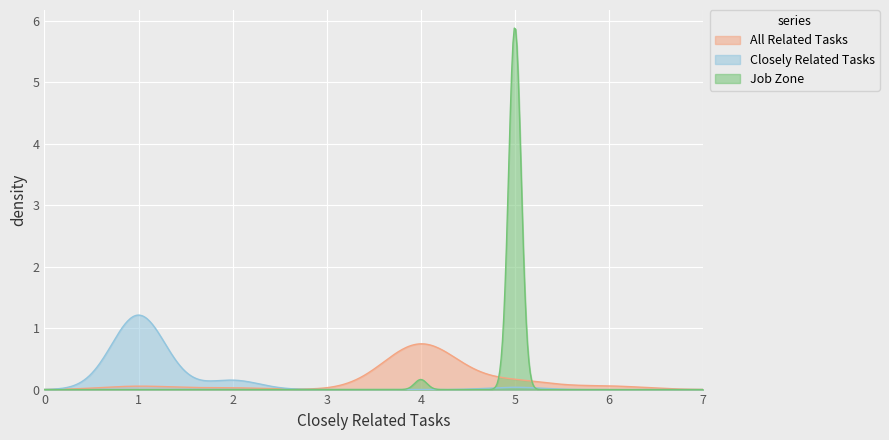

Rank the series by their maximum value, from lowest to highest.

All Related Tasks, Closely Related Tasks, Job Zone